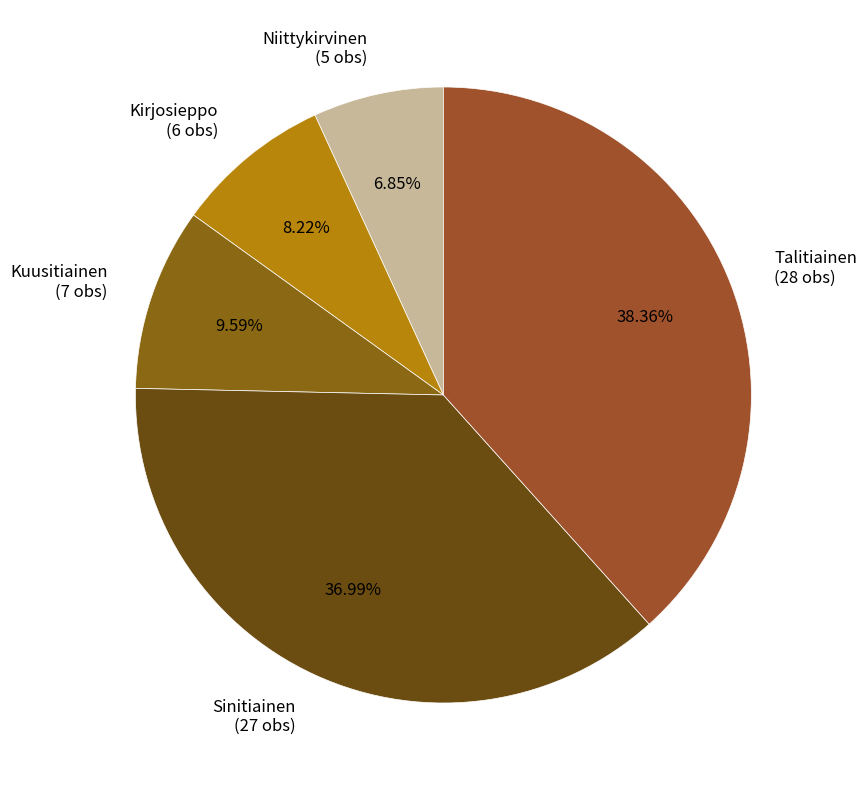

Does any single category account for the majority?

No